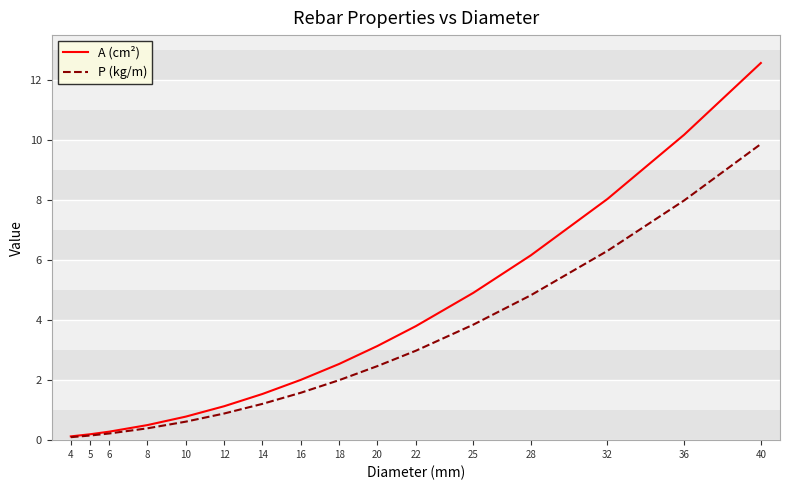

Is the value of A (cm²) at 32 greater than the value of P (kg/m) at 4?

Yes